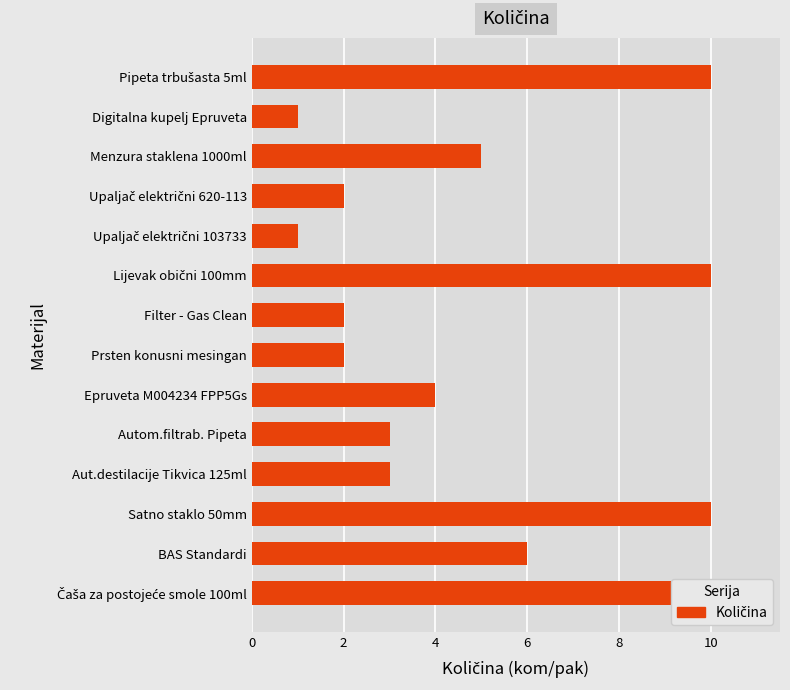

The chart shows a value of 10 at Lijevak obični 100mm. True or false?

True